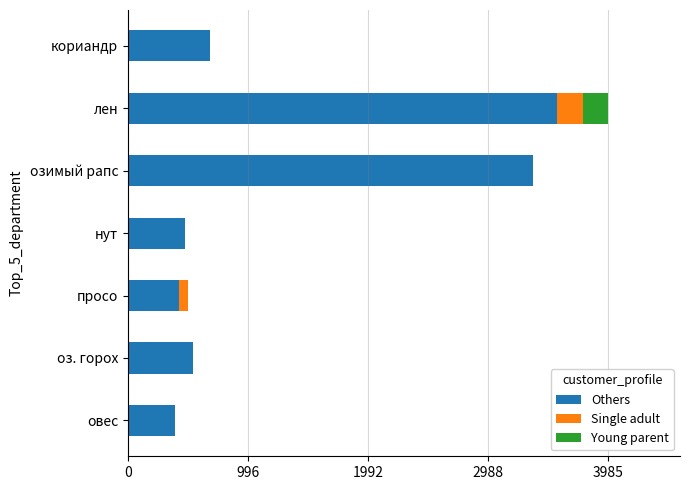

The value of Others at просо is 749.3. True or false?

False